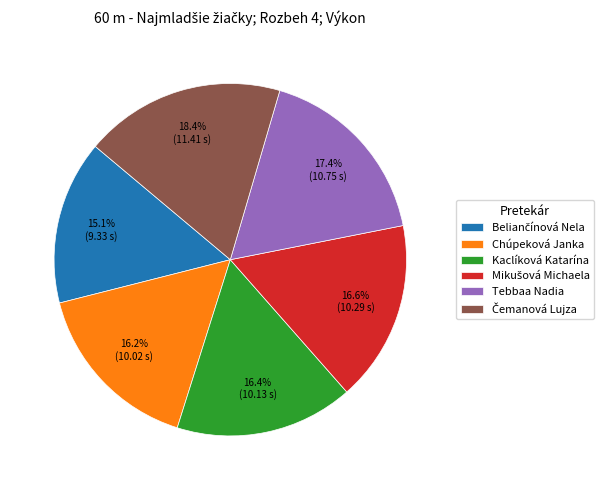

Does Chúpeková Janka account for over 50% of the chart?

No